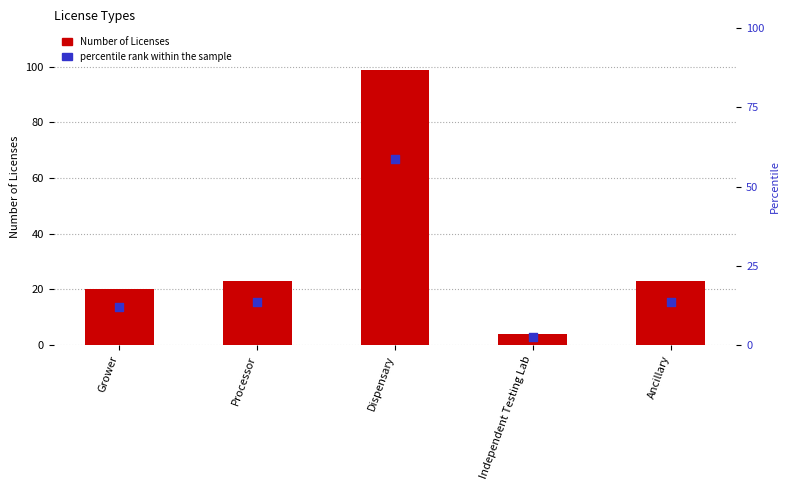

What are all the series names shown in the legend?

Number of Licenses, percentile rank within the sample